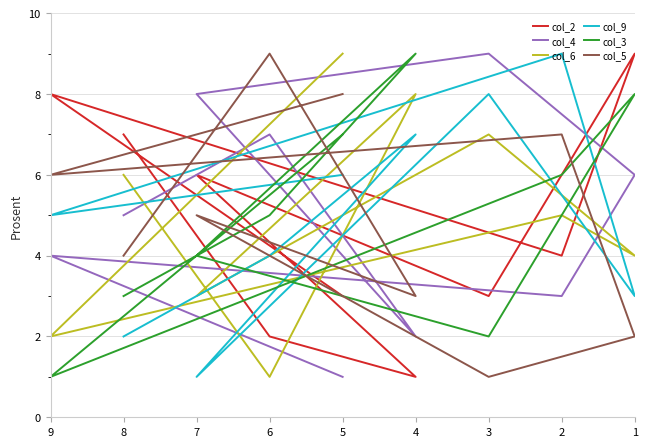

Reading left to right, extract all data points from this chart.

col_2: 7	2	1	6	3	9	4	8	3
col_4: 5	7	2	8	9	6	3	4	1
col_6: 6	1	8	3	7	4	5	2	9
col_9: 2	4	7	1	8	3	9	5	6
col_3: 3	5	9	4	2	8	6	1	7
col_5: 4	9	3	5	1	2	7	6	8